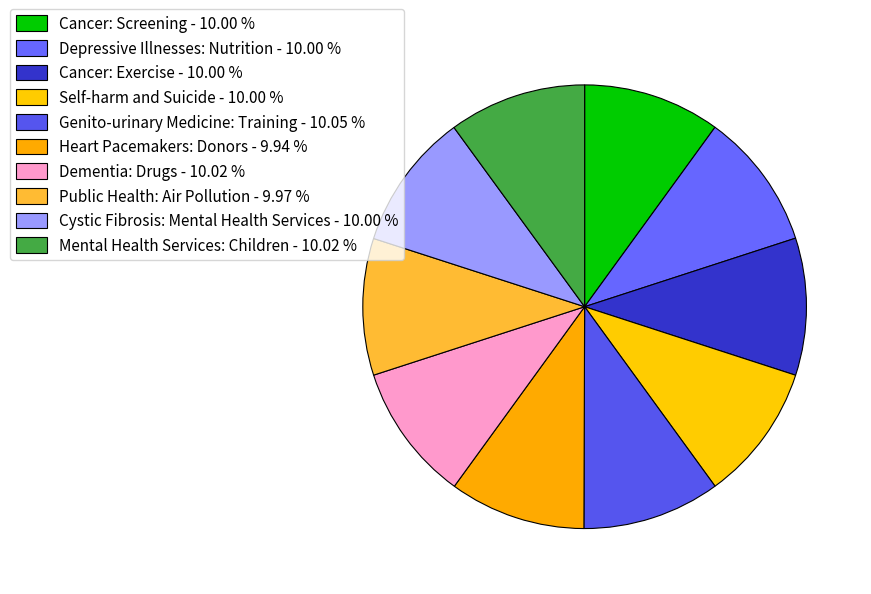

Does any single category account for the majority?

No